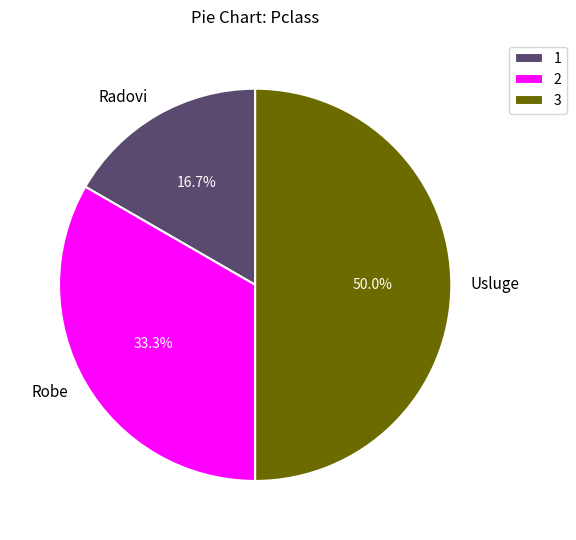

Approximately how many times larger is the value at Robe compared to Radovi?

2.0